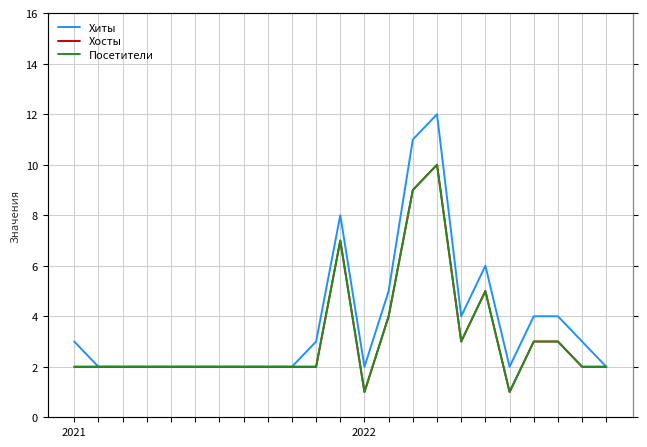

Reading left to right, extract all data points from this chart.

Хиты: 3	2	2	2	2	2	2	2	2	2	3	8	2	5	11	12	4	6	2	4	4	3	2
Хосты: 2	2	2	2	2	2	2	2	2	2	2	7	1	4	9	10	3	5	1	3	3	2	2
Посетители: 2	2	2	2	2	2	2	2	2	2	2	7	1	4	9	10	3	5	1	3	3	2	2